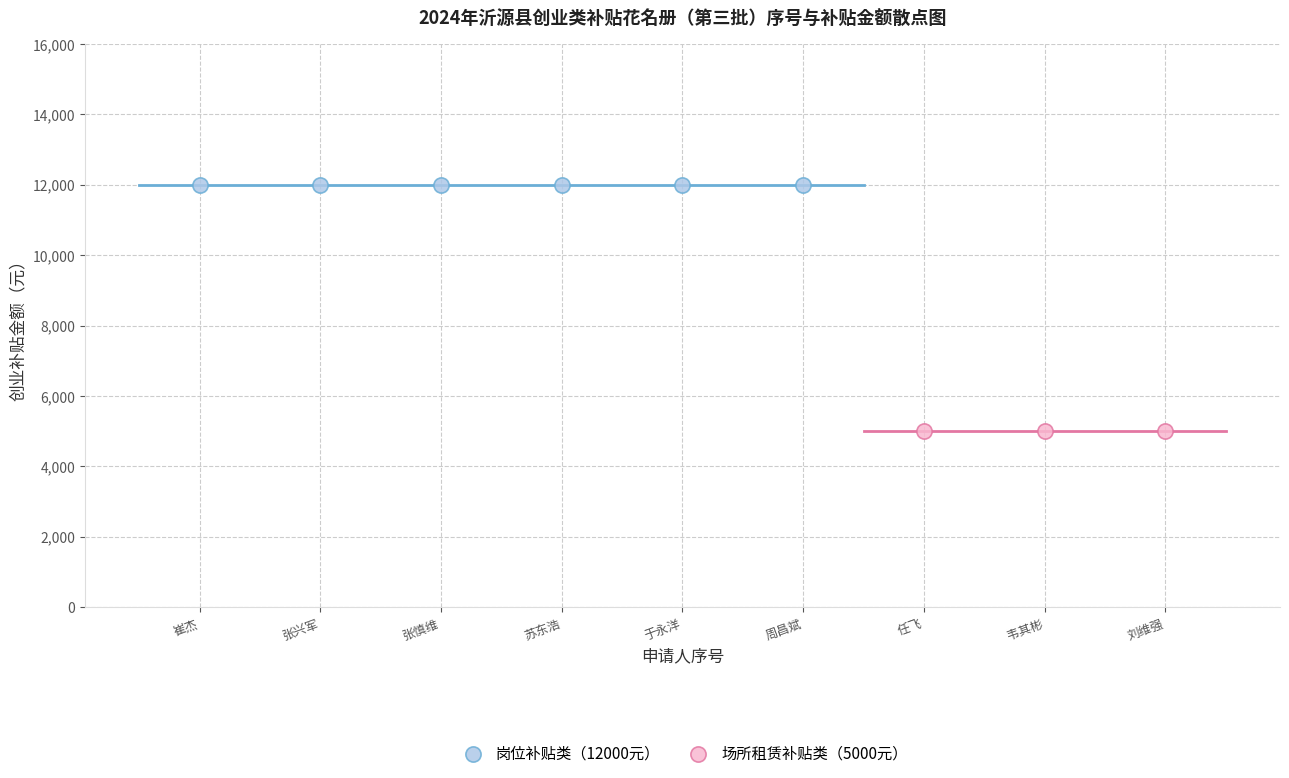

Which series reaches the minimum Y coordinate?

场所租赁补贴类（5000元）